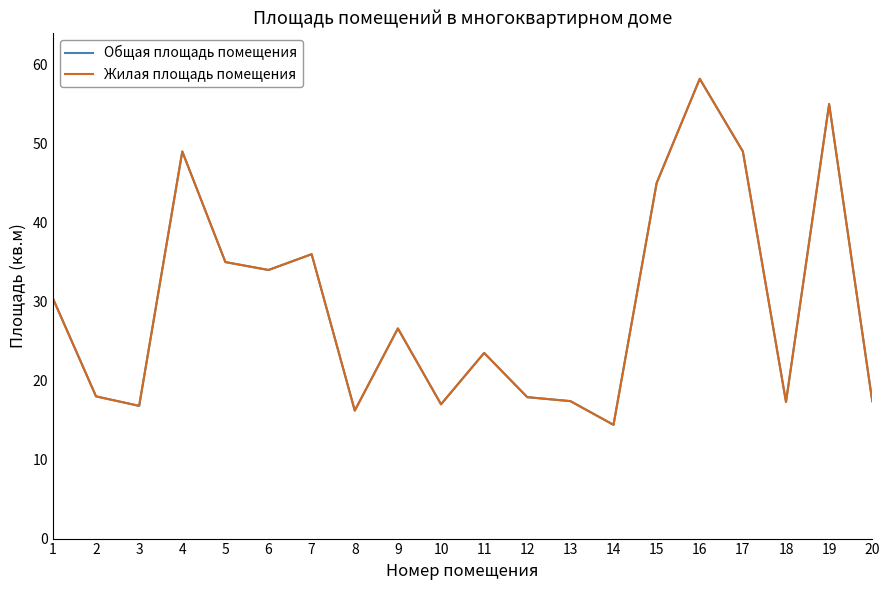

At which label is Жилая площадь помещения closest to 36?

7